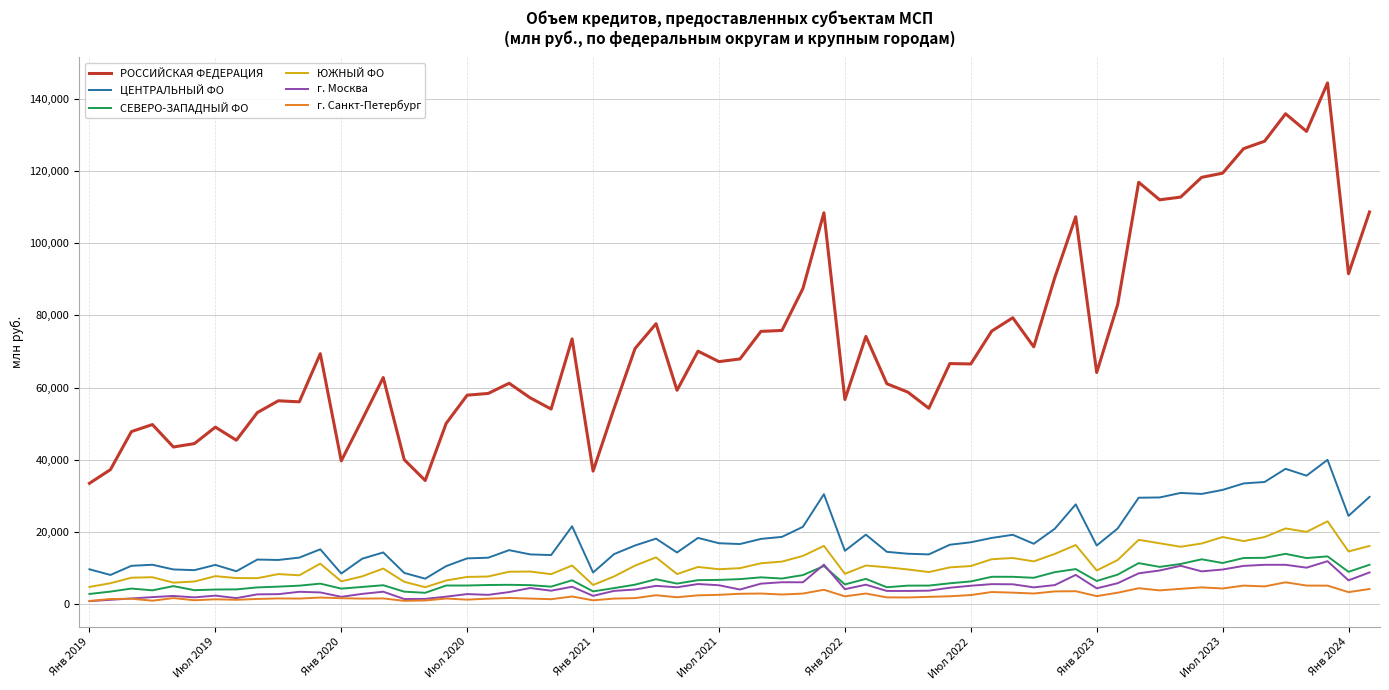

True or false: г. Москва and РОССИЙСКАЯ ФЕДЕРАЦИЯ cross at least once.

False